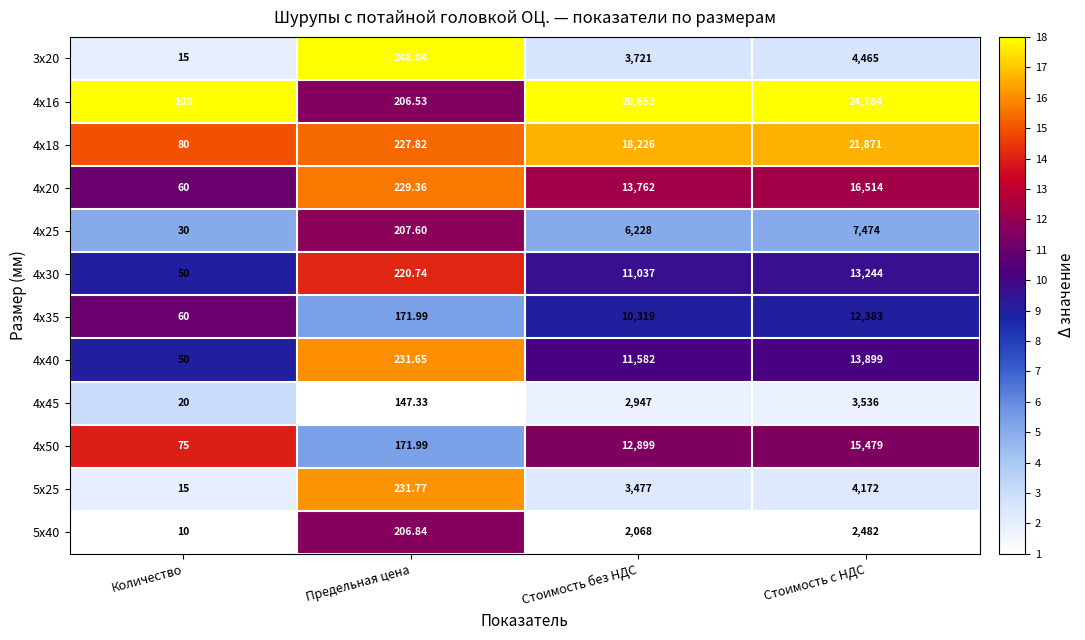

Rank the series by their maximum value, from highest to lowest.

4х16, 4х18, 4х20, 4х50, 4х40, 4х30, 4х35, 4х25, 3х20, 5х25, 4х45, 5х40